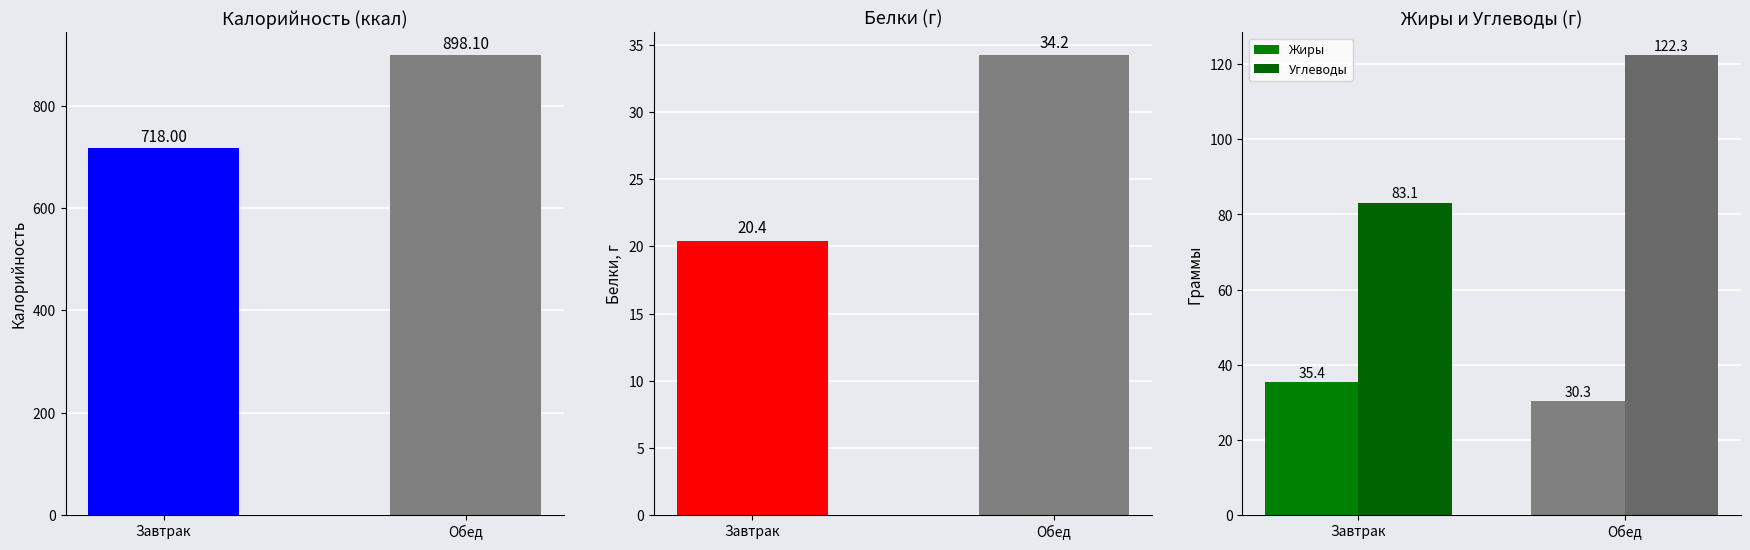

Which series has the largest range (max minus min)?

Калорийность